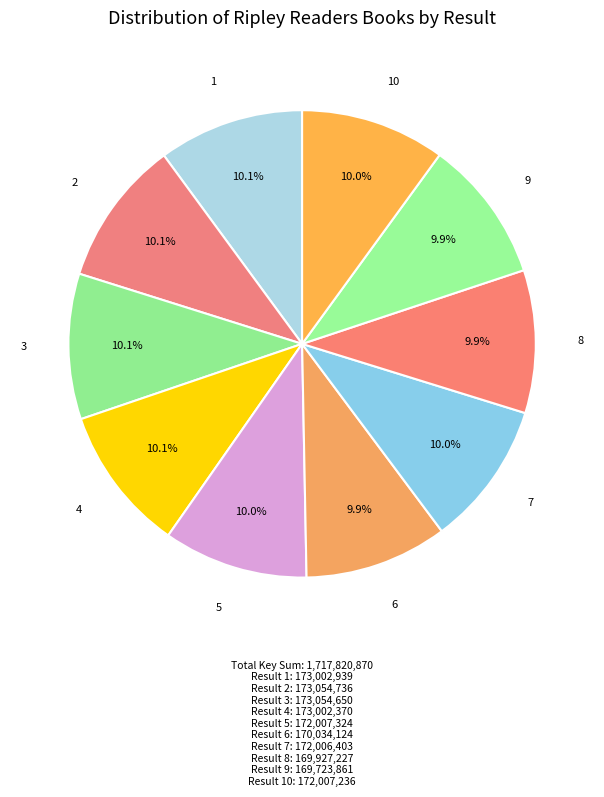

Is the sum of 2 and 4 greater than half?

No